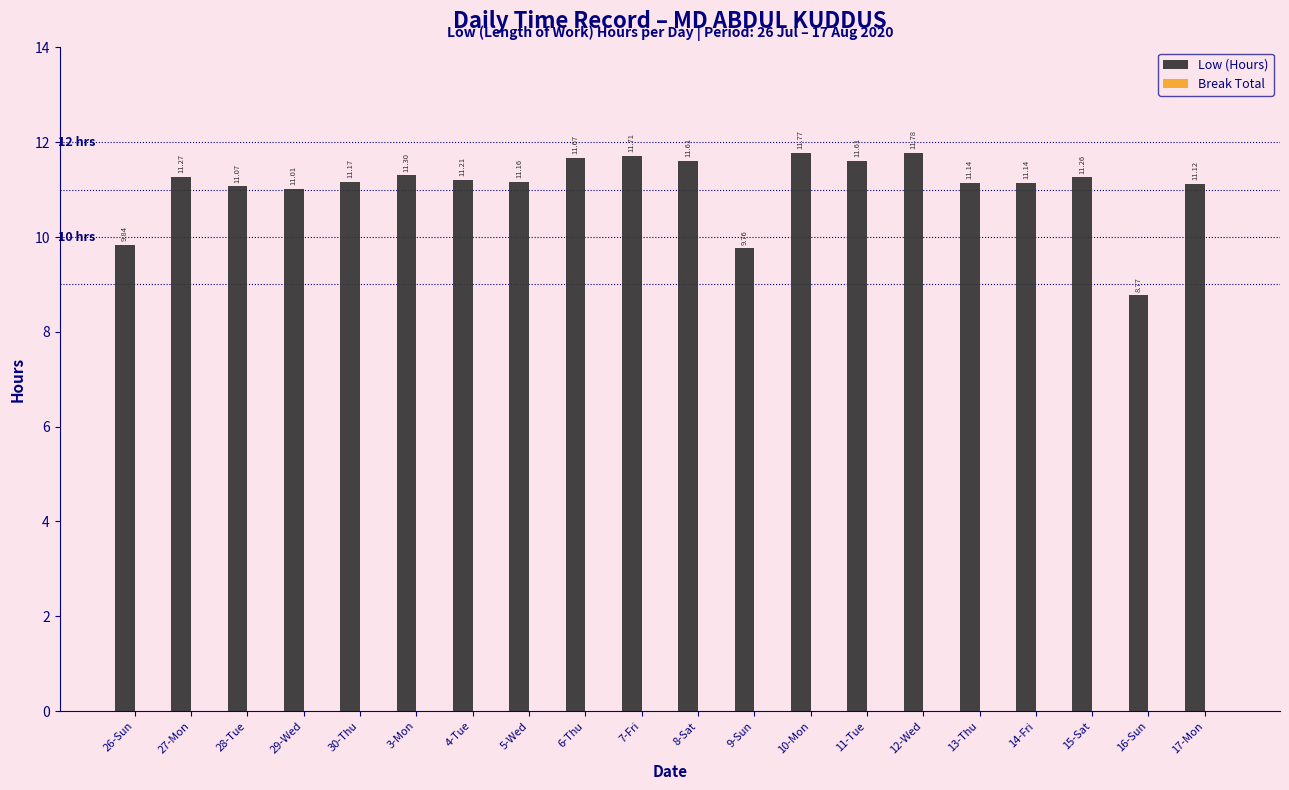

Approximately how many times larger is the value at 6-Thu compared to 8-Sat?

1.0